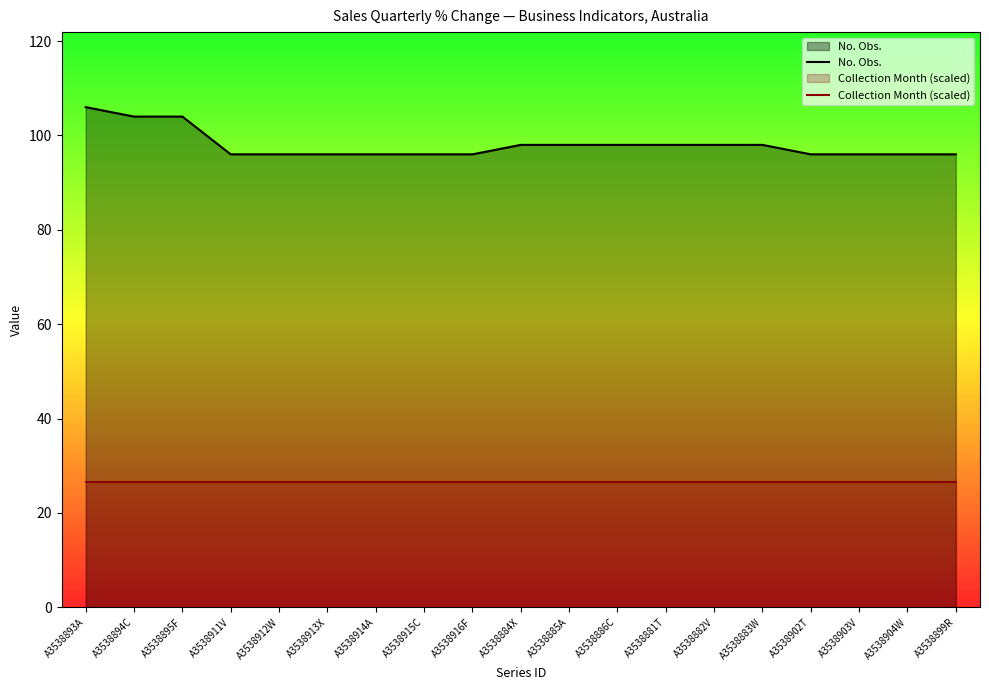

Rank the series by their average value, from lowest to highest.

Collection Month (scaled), No. Obs.